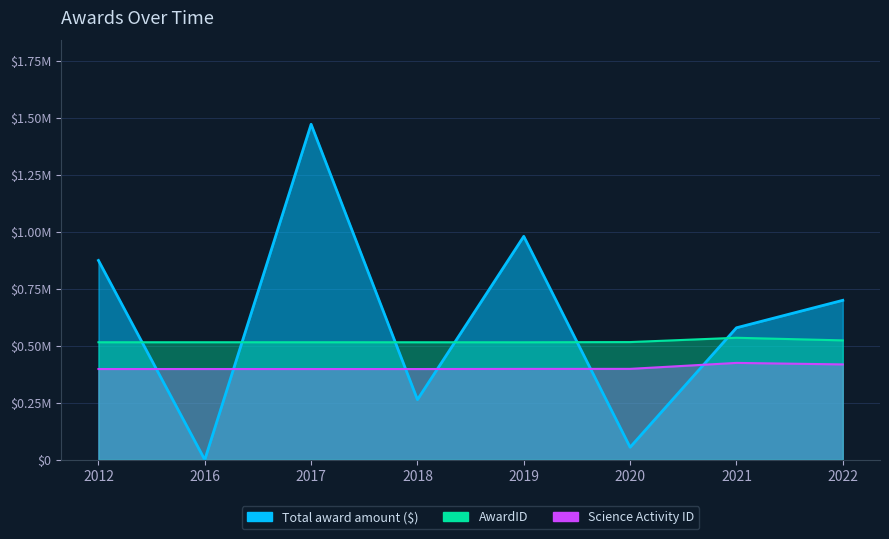

Which category has the lowest value across all series?

2016